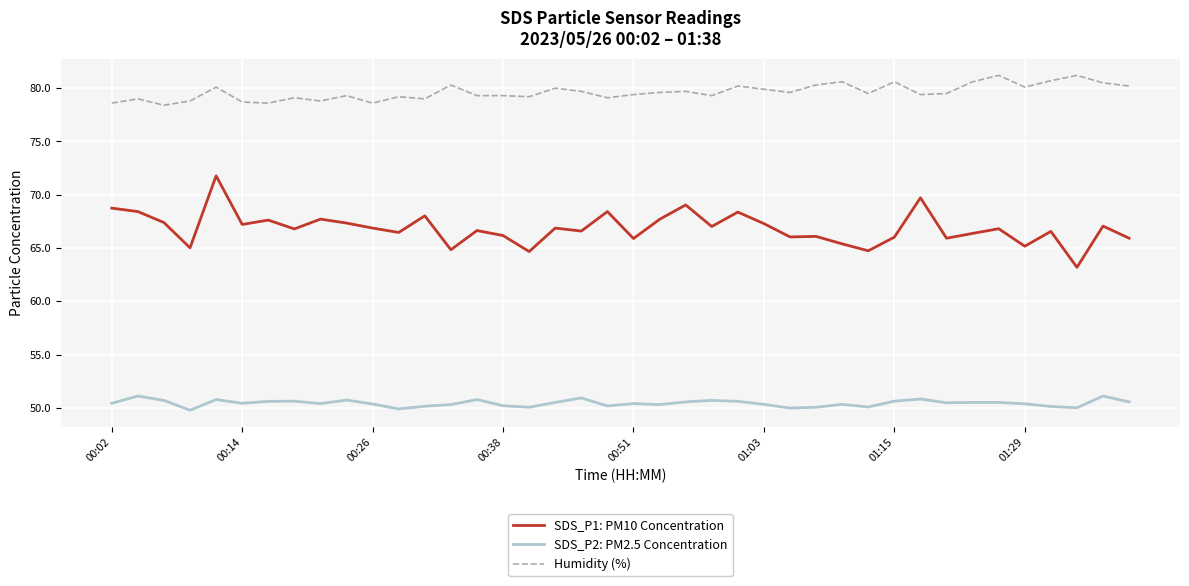

What is the difference between the maximum and minimum values in the Humidity (%) series?

2.8